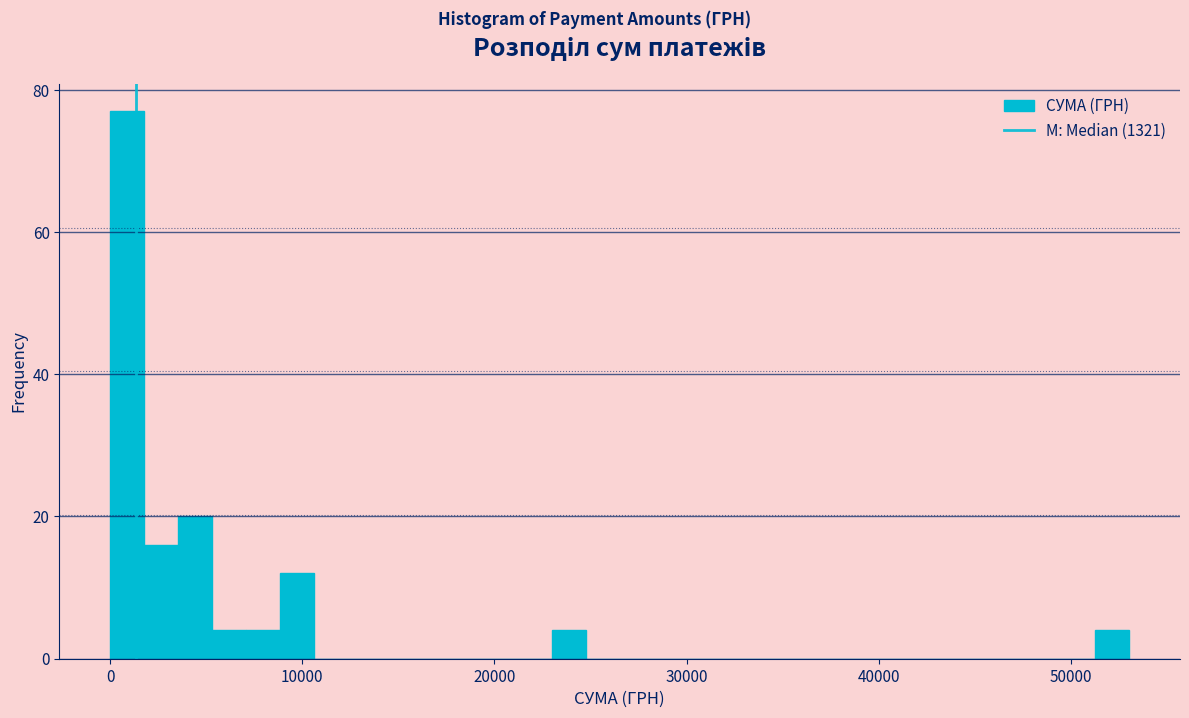

Around what value on the x-axis is the tallest bar? Give the approximate position of its centre, as read against the axis.

1000